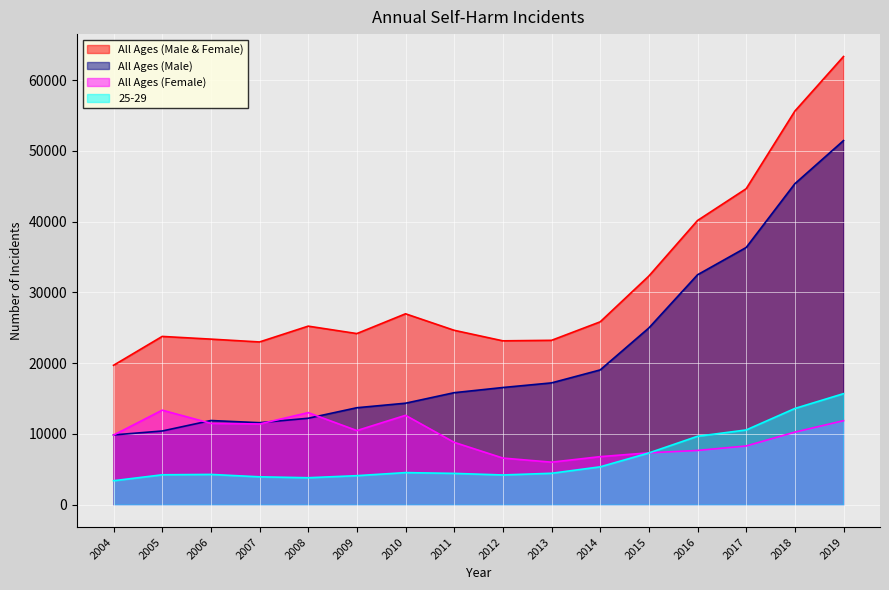

What is the value of the All Ages (Male) point at the 15th from the left?

45358